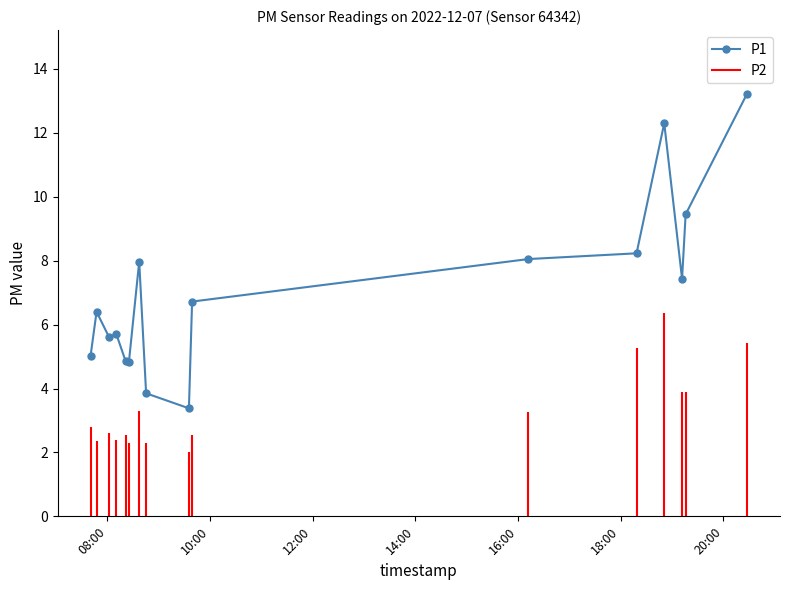

Reading right to left, what are all the values shown in this chart?

13.2	9.4	7.4	12.3	8.2	8.1	6.7	3.4	3.9	8.0	4.8	4.8	5.7	5.6	6.4	5.0